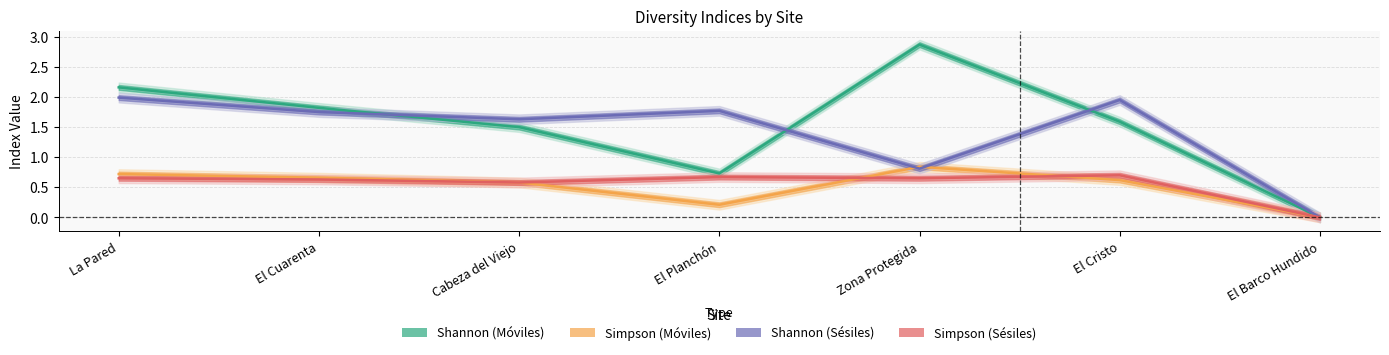

What is the approximate value of Shannon (Sésiles) at Cabeza del Viejo?

1.6